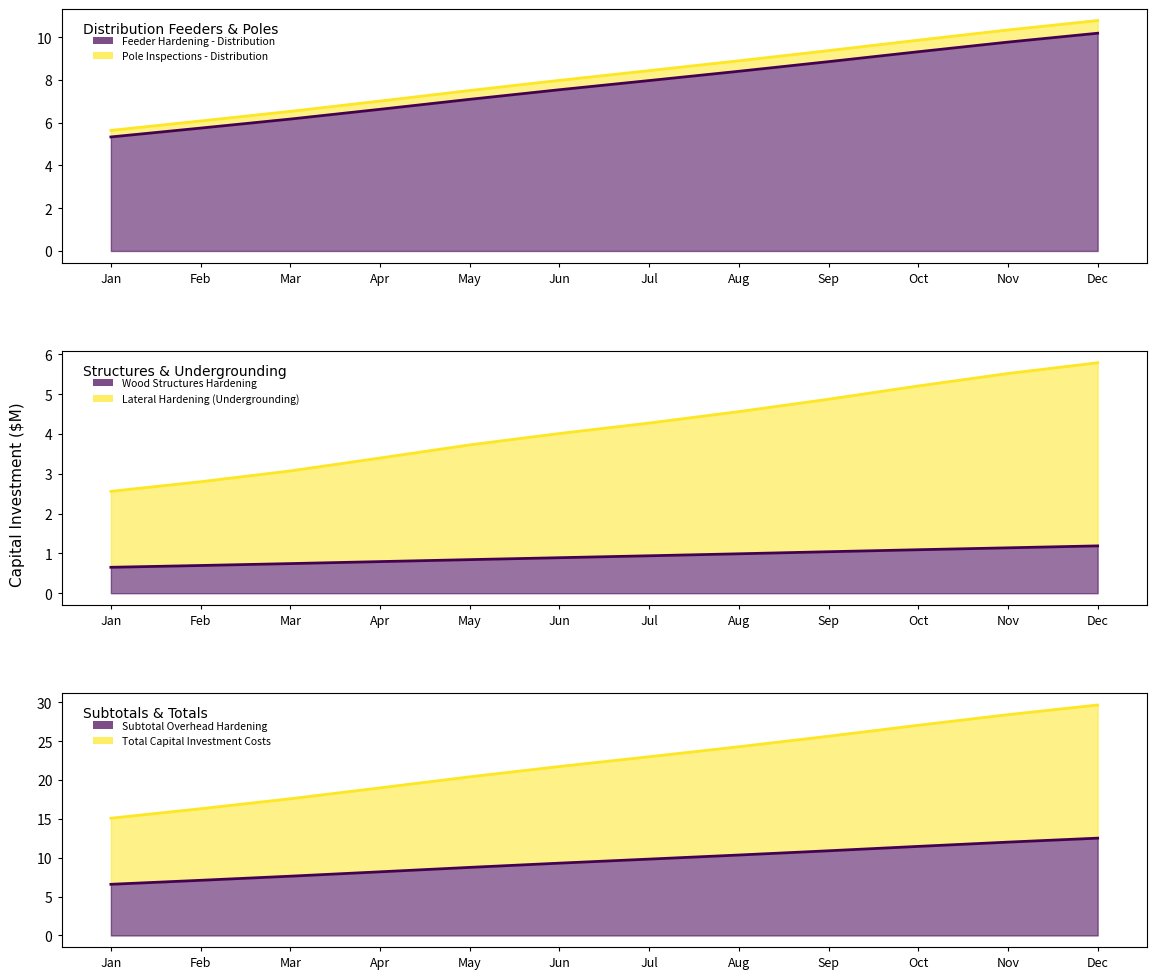

Which series has the widest spread of values?

Total Capital Investment Costs